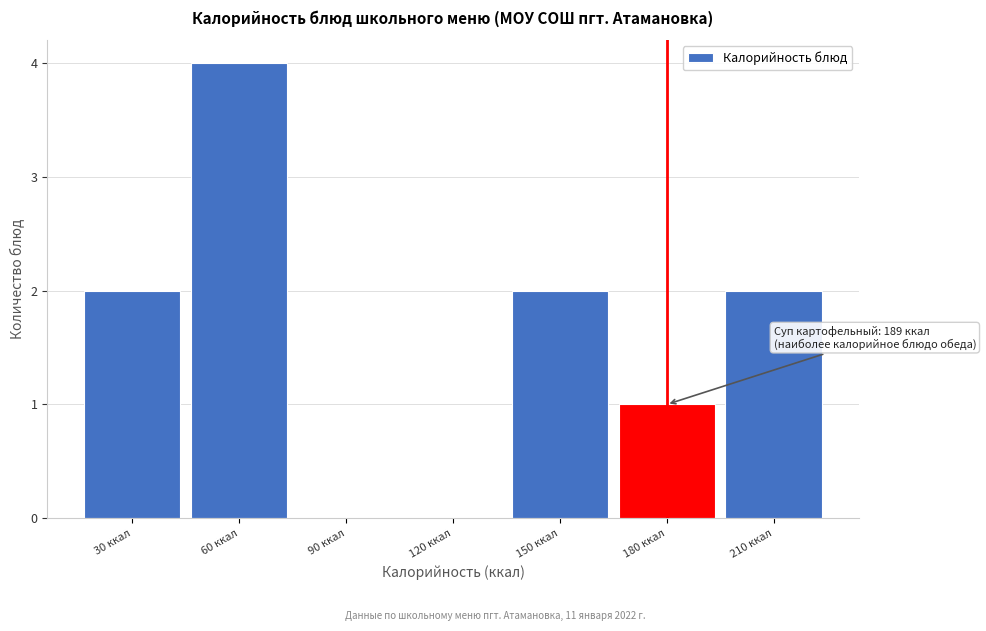

Reading left to right, list all the values displayed in this chart.

30 ккал=2	60 ккал=4	90 ккал=0	120 ккал=0	150 ккал=2	180 ккал=1	210 ккал=2